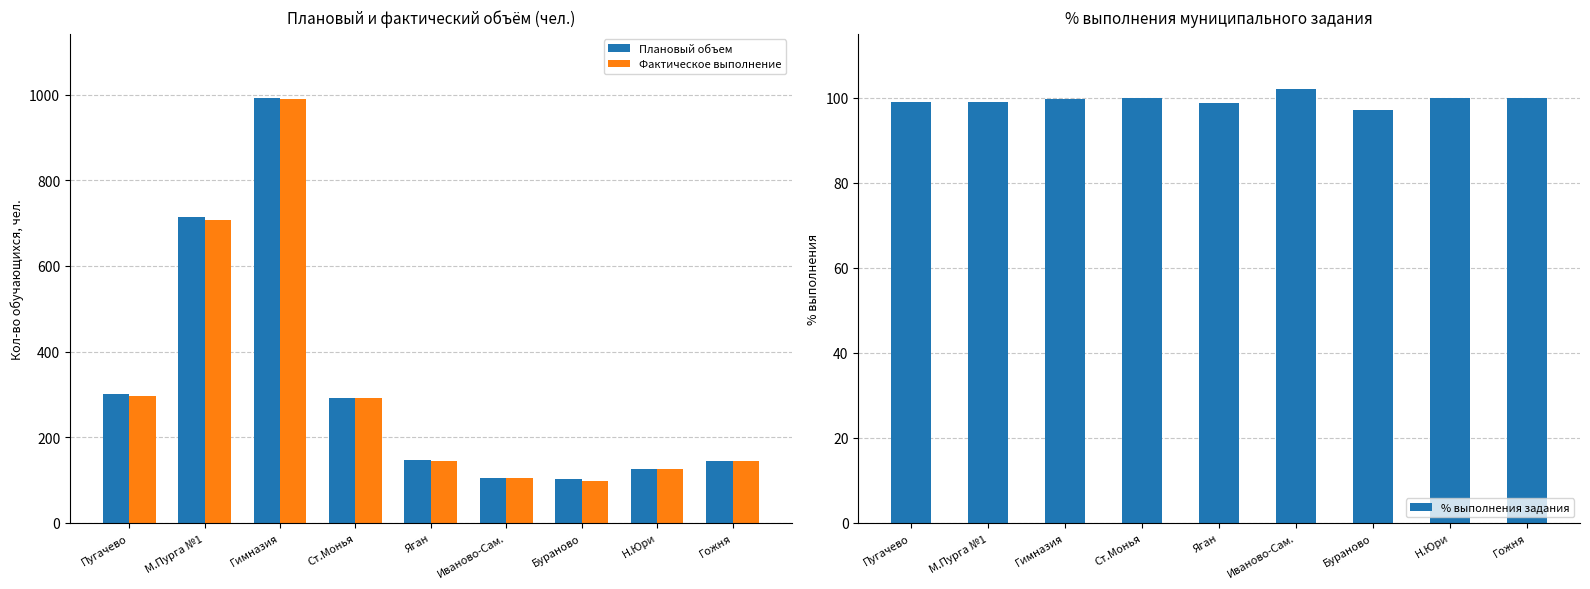

Between Гимназия and Гожня, which series saw the biggest shift?

Плановый объем